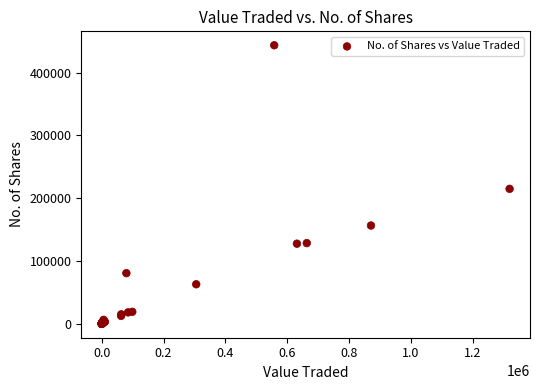

What Y value in the scatter plot is closest to 221842?

214993